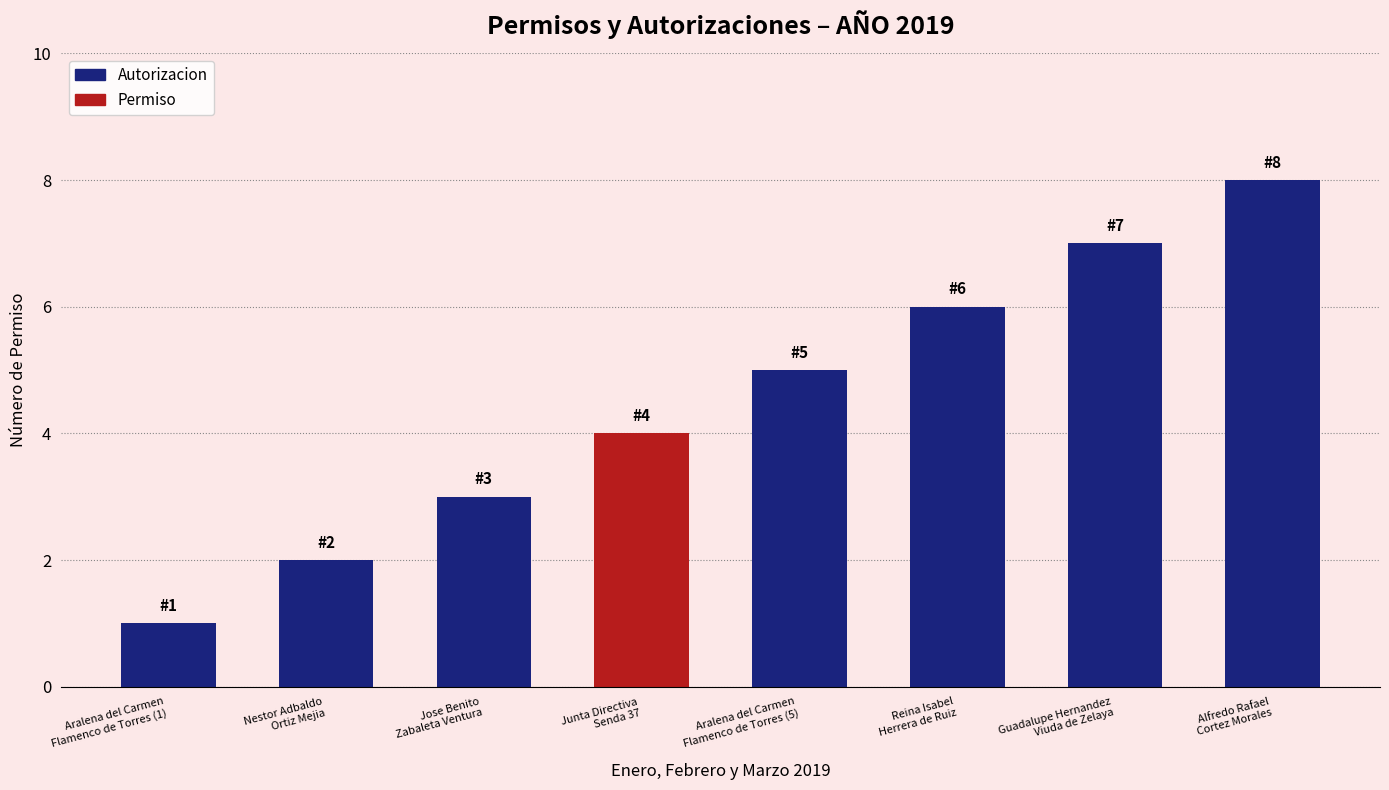

What position from the left is Jose Benito
Zabaleta Ventura?

3